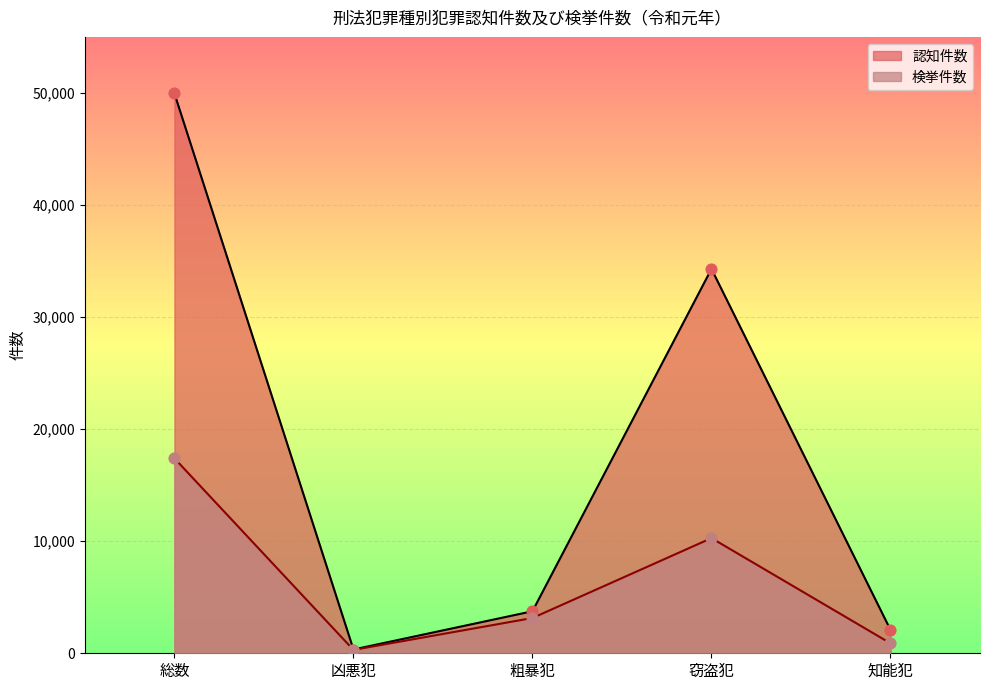

Which series has the largest Y range (max minus min)?

認知件数